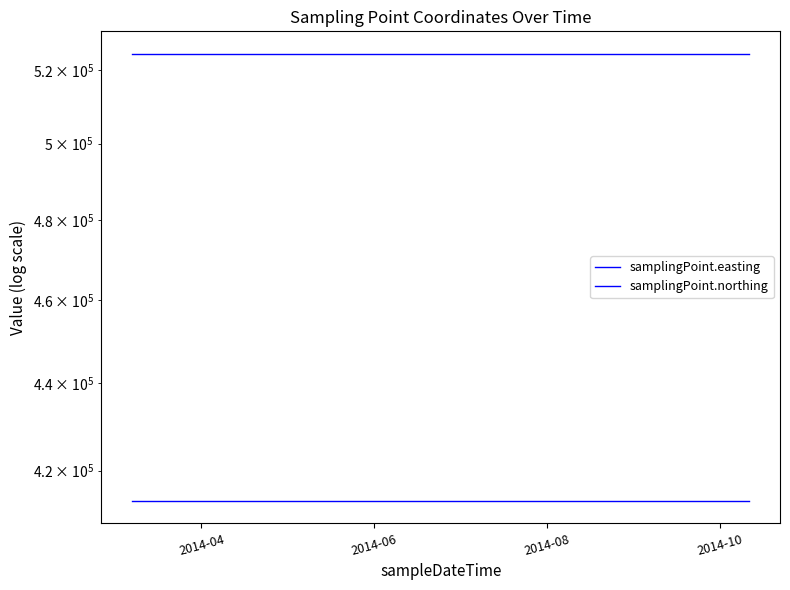

Is the value of samplingPoint.easting at 2014-04 greater than the value of samplingPoint.northing at 2014-10?

Yes